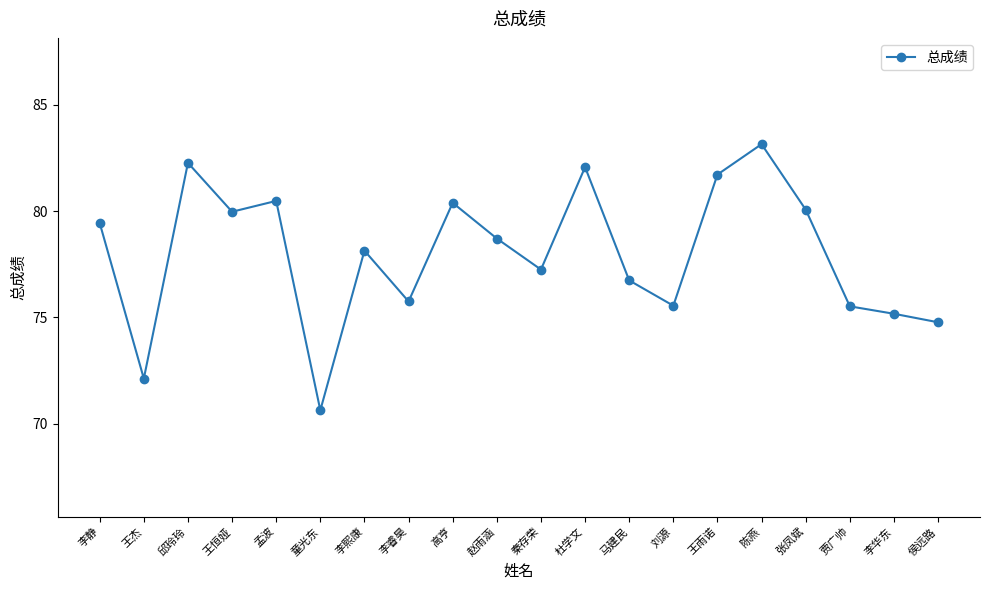

What is the smallest value displayed?

70.6